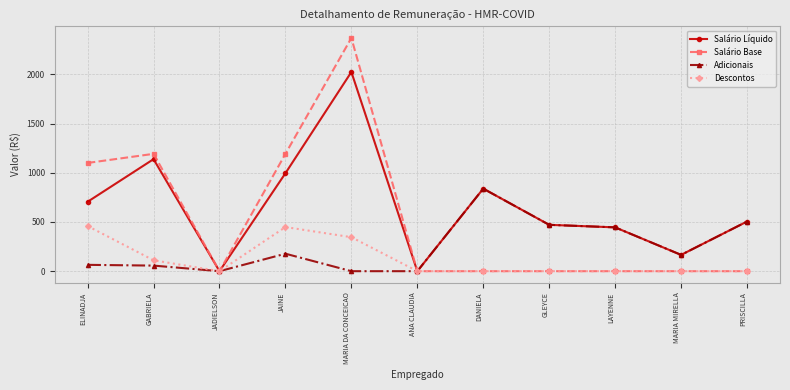

The Descontos series shows 0.0 at GLEYCE. True or false?

True